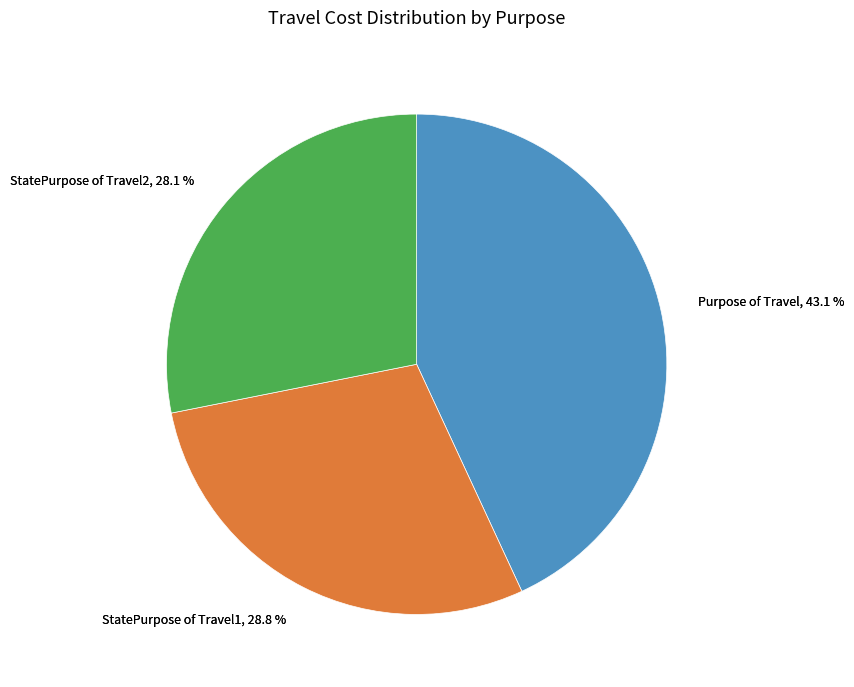

To the nearest percent, what percentage of the pie is Purpose of Travel?

43%